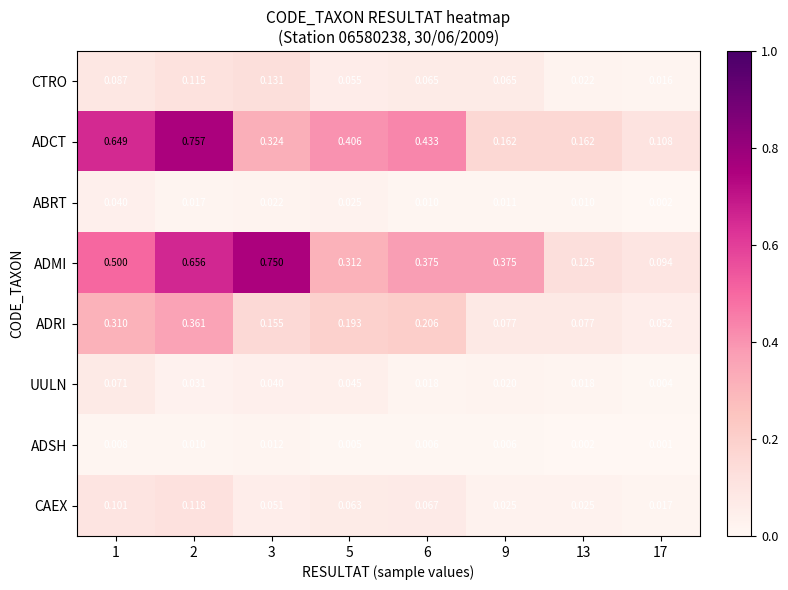

Which series has the largest total across all categories?

ADMI